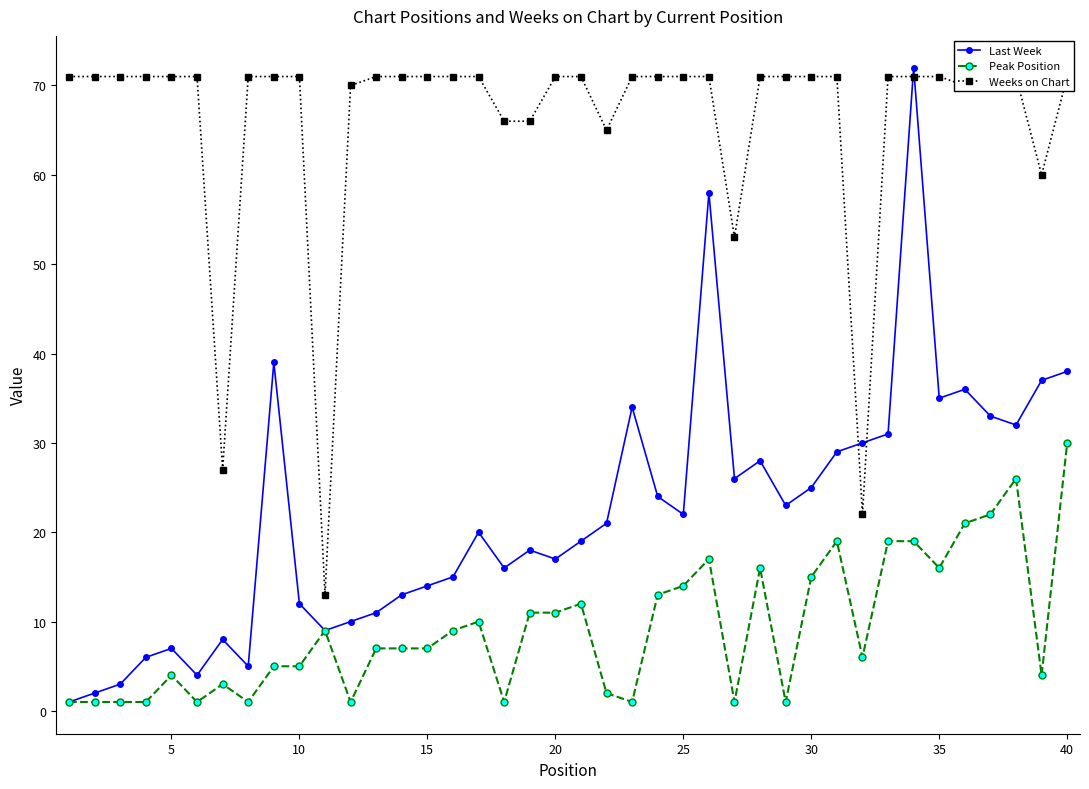

Reading right to left, transcribe all the data shown in this chart.

Last Week: 38	37	32	33	36	35	72	31	30	29	25	23	28	26	58	22	24	34	21	19	17	18	16	20	15	14	13	11	10	9	12	39	5	8	4	7	6	3	2	1
Peak Position: 30	4	26	22	21	16	19	19	6	19	15	1	16	1	17	14	13	1	2	12	11	11	1	10	9	7	7	7	1	9	5	5	1	3	1	4	1	1	1	1
Weeks on Chart: 71	60	71	71	70	71	71	71	22	71	71	71	71	53	71	71	71	71	65	71	71	66	66	71	71	71	71	71	70	13	71	71	71	27	71	71	71	71	71	71